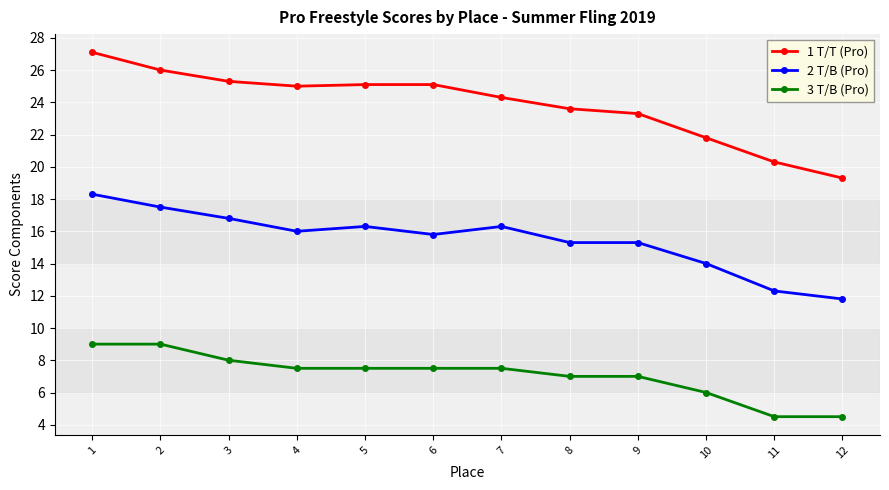

True or false: 2 T/B (Pro) has a value of 3.1 at 12.

False